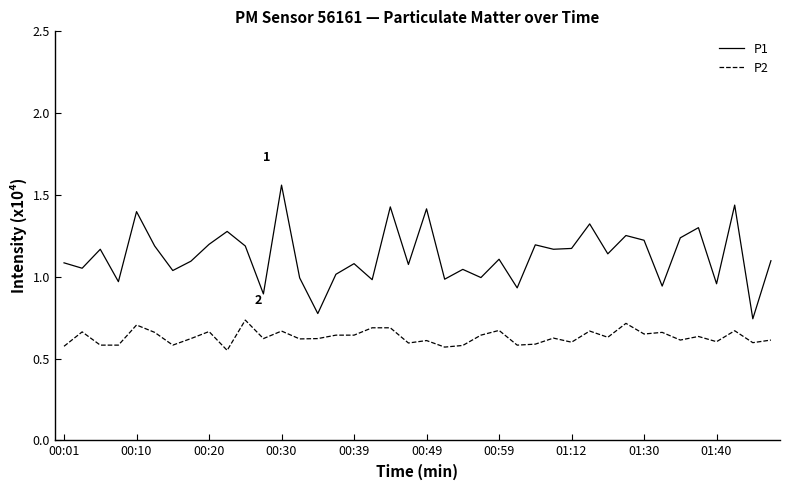

Does the chart display data point markers on the line(s)?

No